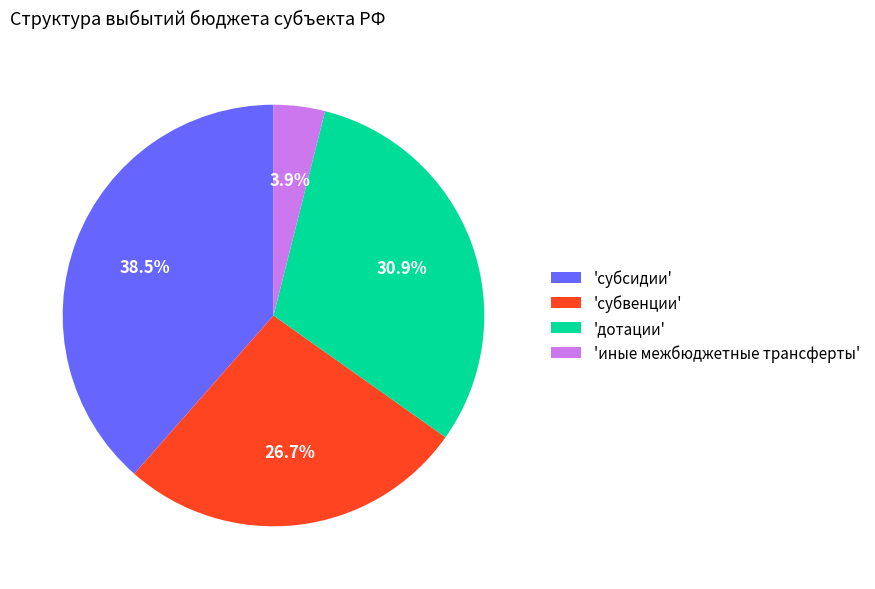

What is the smallest slice in the pie chart?

'иные межбюджетные трансферты'